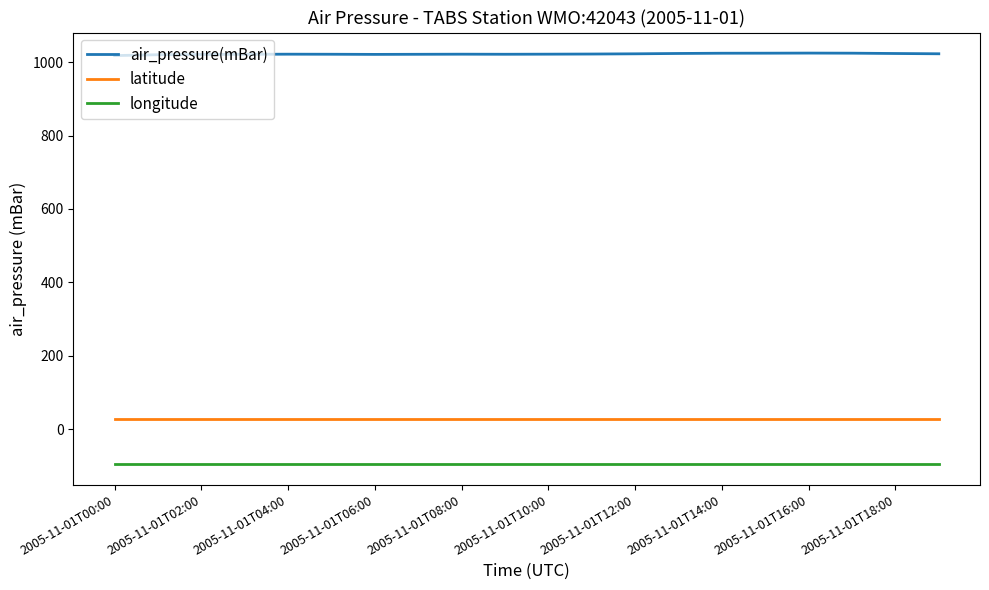

Rank the series by their maximum value, from highest to lowest.

air_pressure(mBar), latitude, longitude